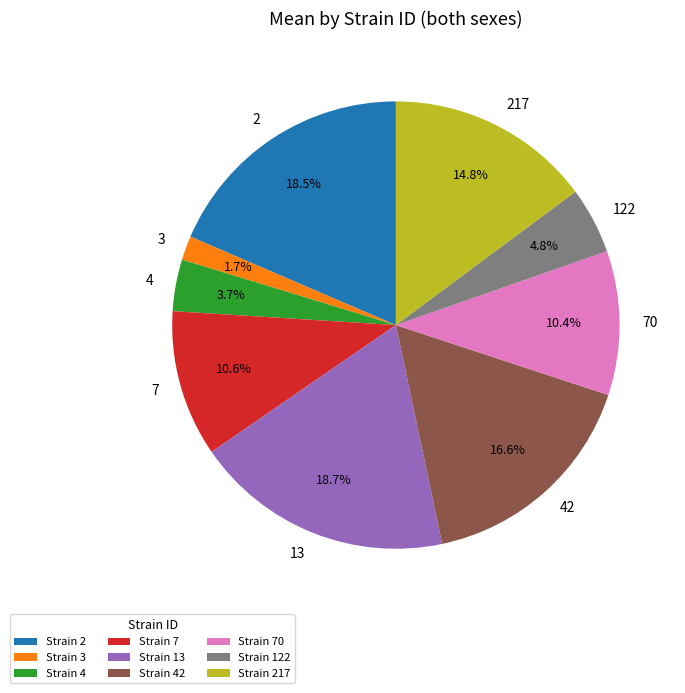

What portion of the pie excludes Strain 3?

98.3%